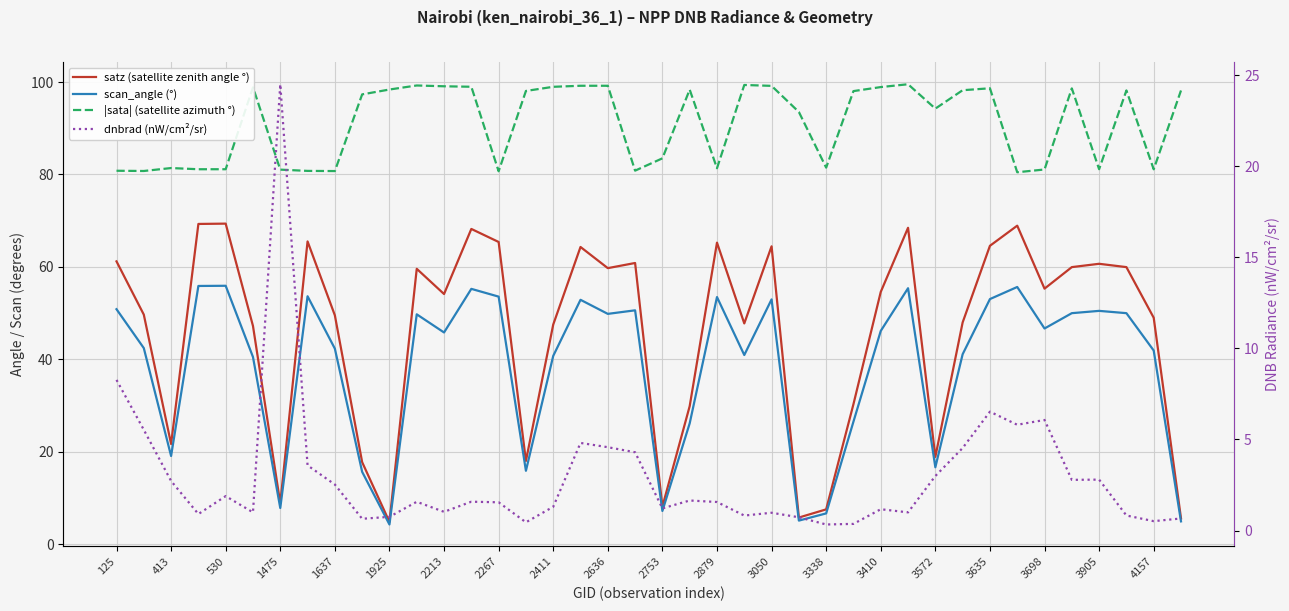

What position from the left is 2753?

21